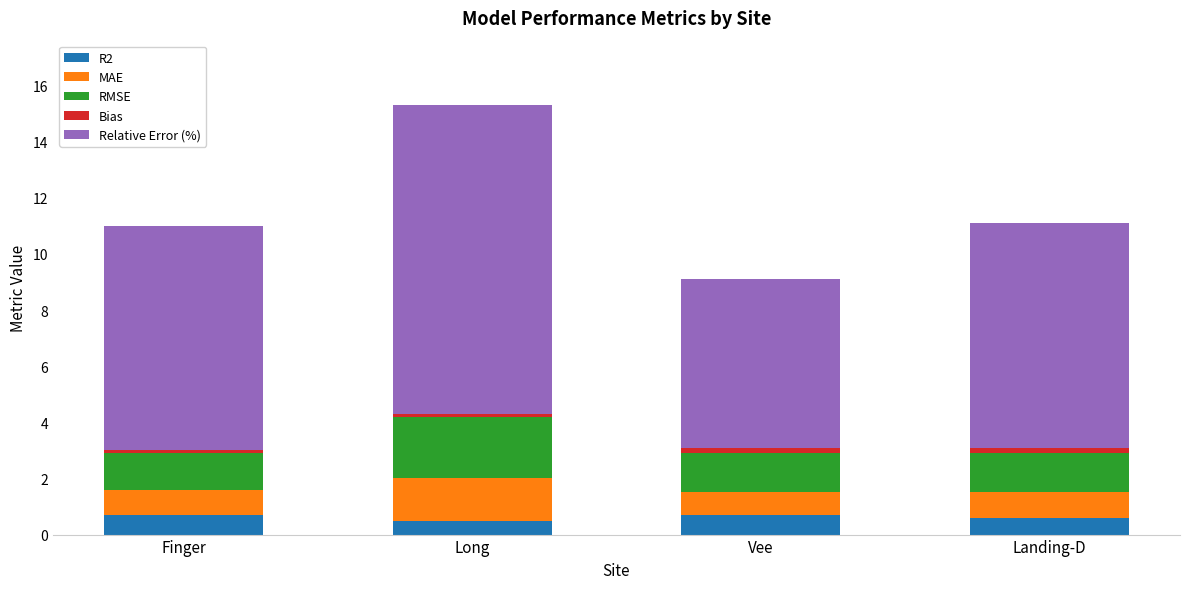

What is the highest value of the R2 series?

0.7